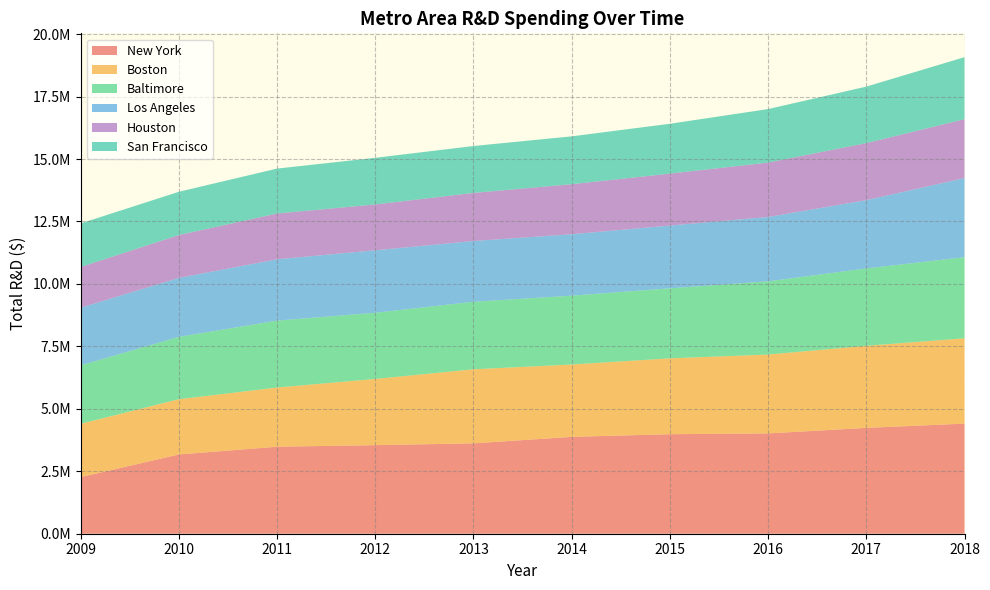

Reading left to right, what are all the values shown in this chart?

New York: 2009=2266009	2010=3171977	2011=3482039	2012=3545098	2013=3617364	2014=3876723	2015=3983593	2016=4015134	2017=4236561	2018=4407619
Boston: 2009=2133957	2010=2212116	2011=2369684	2012=2651263	2013=2964350	2014=2897349	2015=3036799	2016=3157500	2017=3285770	2018=3414728
Baltimore: 2009=2340219	2010=2496852	2011=2679494	2012=2649922	2013=2704241	2014=2756147	2015=2803423	2016=2930424	2017=3097812	2018=3248449
Los Angeles: 2009=2307405	2010=2359890	2011=2455293	2012=2499968	2013=2432015	2014=2458585	2015=2513140	2016=2576415	2017=2732513	2018=3166086
Houston: 2009=1630955	2010=1716148	2011=1832669	2012=1836131	2013=1924928	2014=2004638	2015=2078860	2016=2178244	2017=2283735	2018=2357440
San Francisco: 2009=1743426	2010=1731518	2011=1797694	2012=1865987	2013=1877707	2014=1914317	2015=1995569	2016=2141745	2017=2262514	2018=2483407